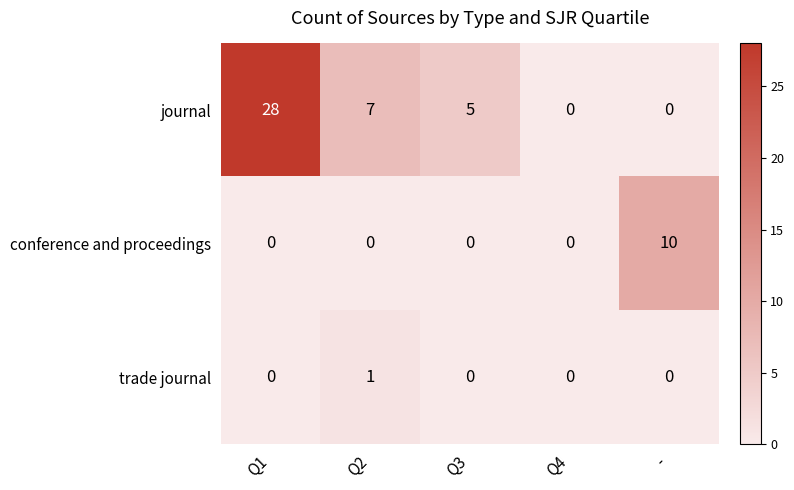

Is it true that journal equals 38 at Q1?

False